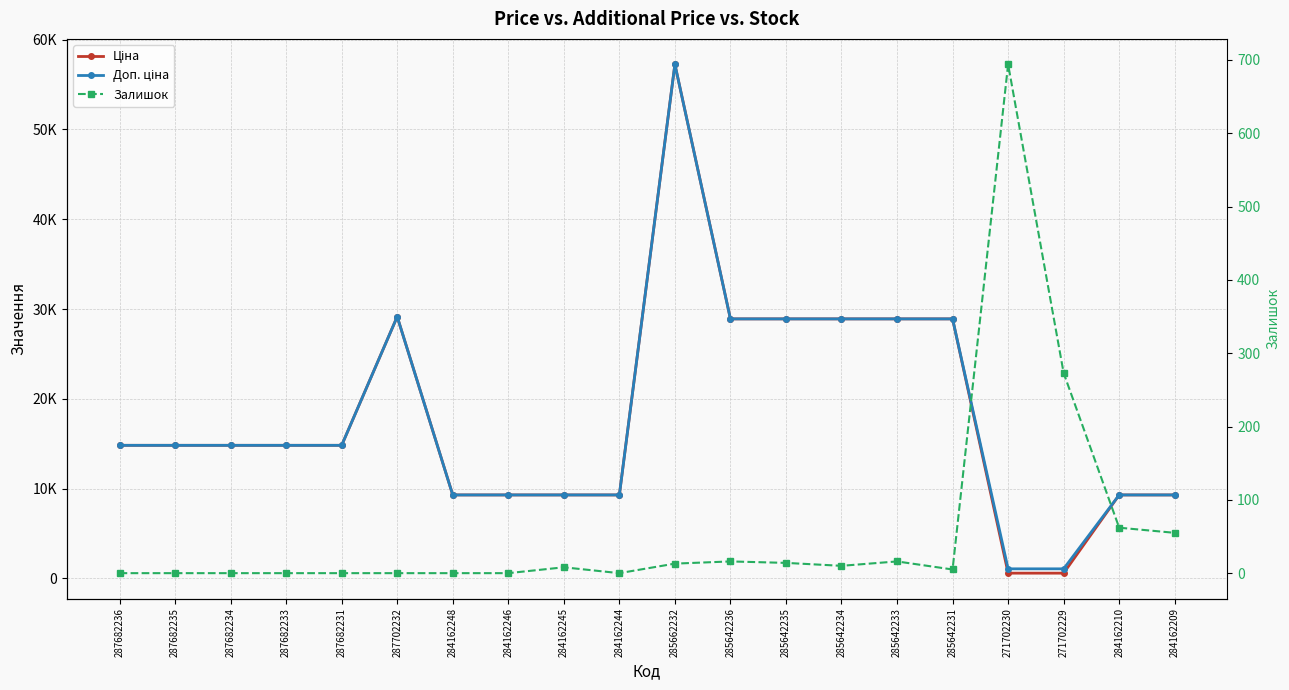

At which category does Залишок reach its first local peak?

284162245